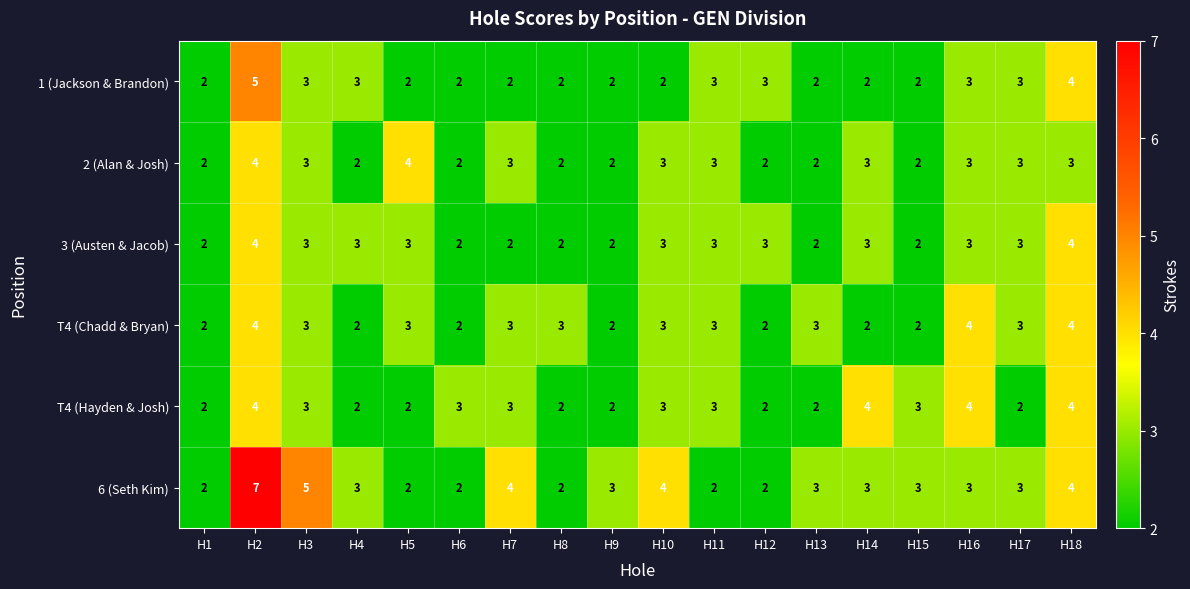

What is the total value across all series at H12?

14